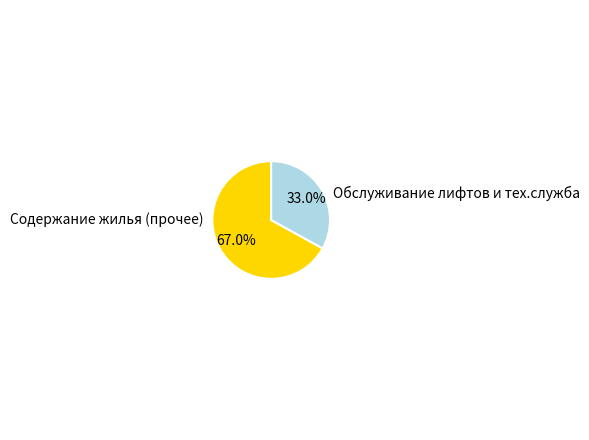

What is the ratio of the value at Содержание жилья (прочее) to the value at Обслуживание лифтов и тех.служба?

2.0